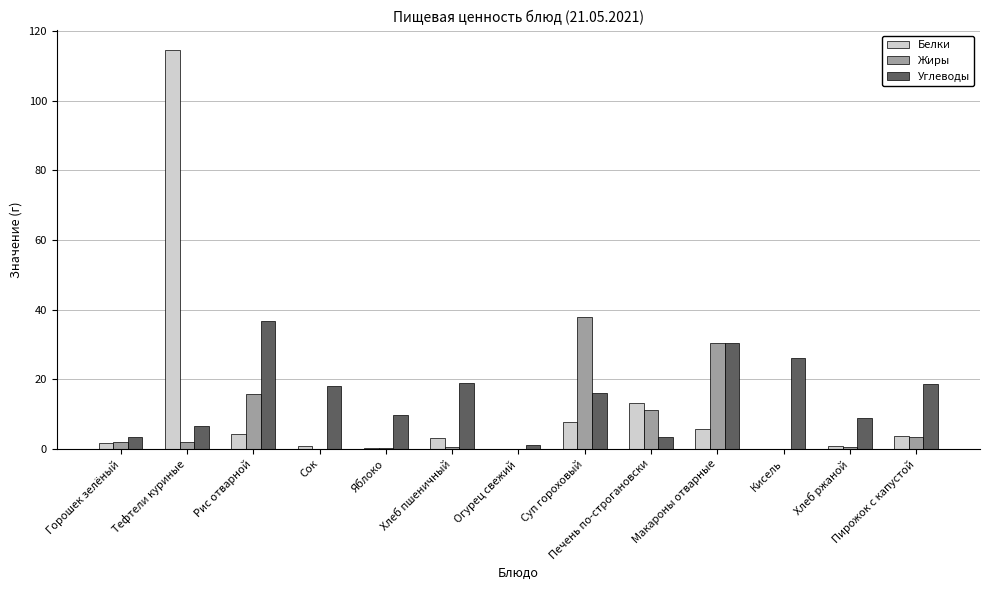

Which series has the largest total across all categories?

Углеводы